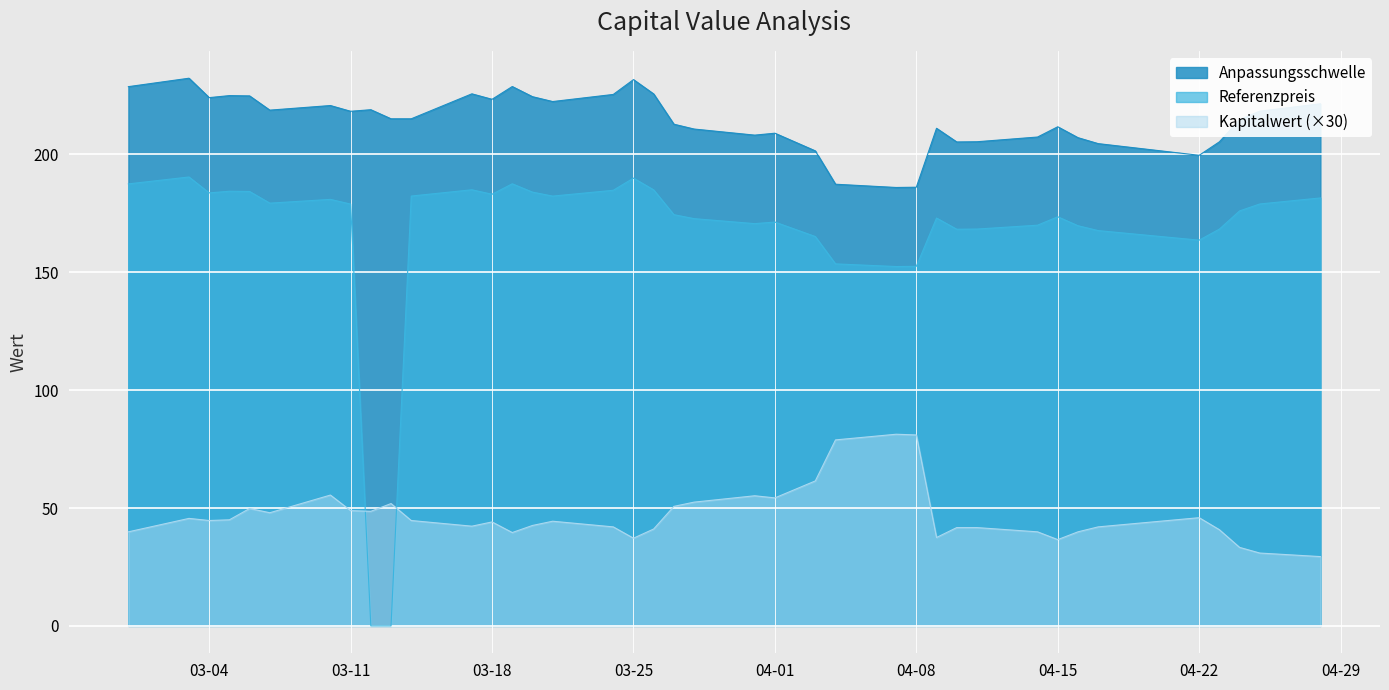

The Referenzpreis series shows 185.0 at 20. True or false?

True